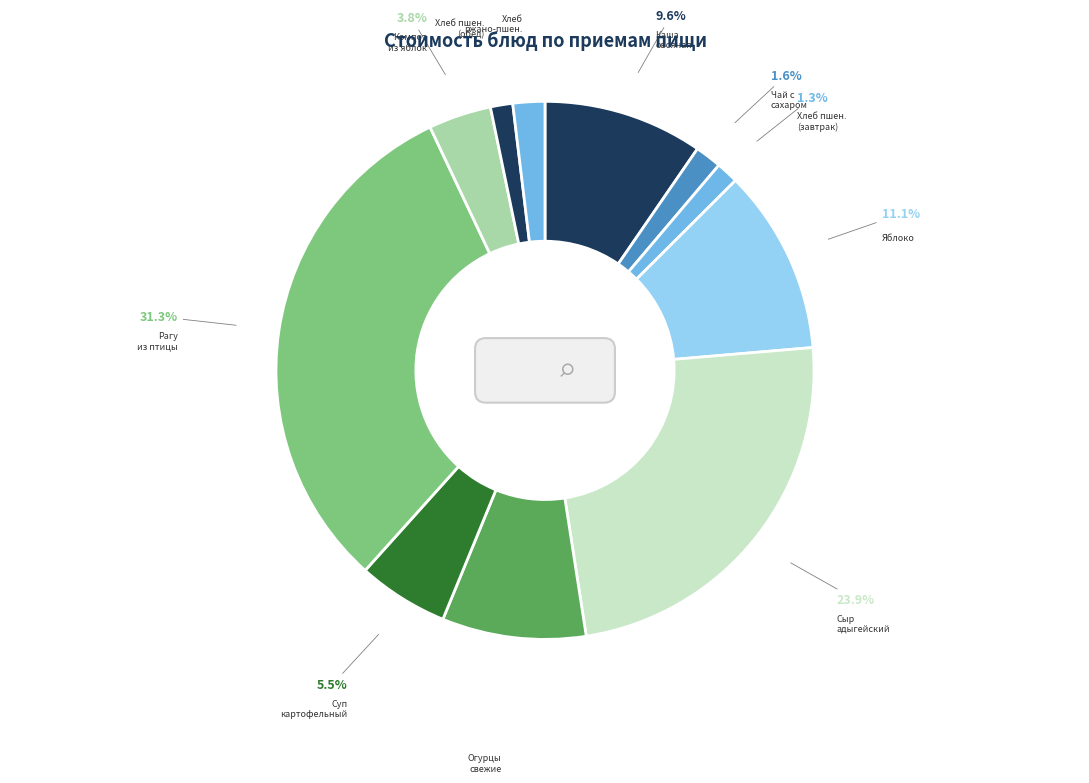

Is there a majority slice in this chart?

No